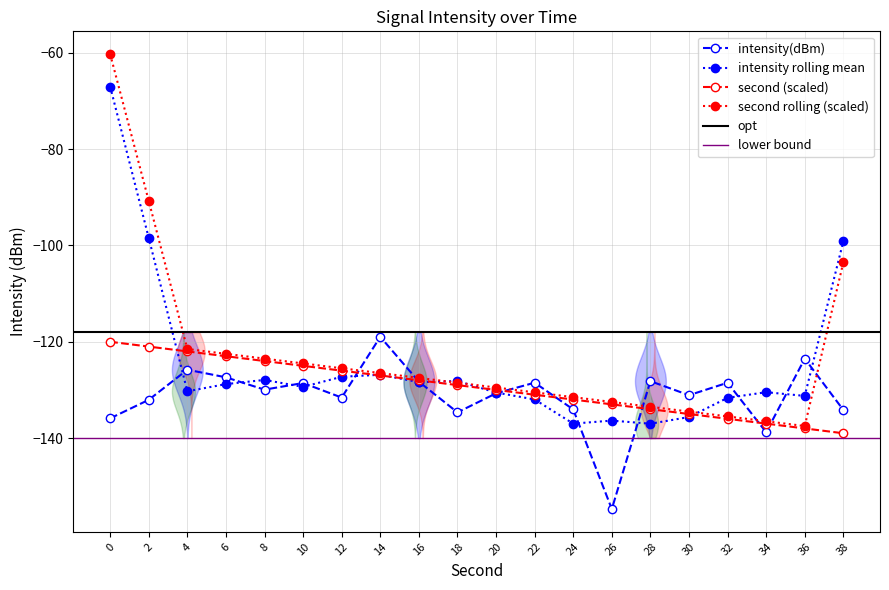

Reading left to right, what are all the values shown in this chart?

intensity(dBm): 0=-135.9	2=-132.1	4=-125.8	6=-127.4	8=-129.9	10=-128.6	12=-131.6	14=-119.0	16=-128.3	18=-134.7	20=-130.7	22=-128.5	24=-134.1	26=-154.7	28=-128.2	30=-131.1	32=-128.5	34=-138.8	36=-123.5	38=-134.2
second: 0=-120.0	2=-121.0	4=-122.0	6=-123.0	8=-124.0	10=-125.0	12=-126.0	14=-127.0	16=-128.0	18=-129.0	20=-130.0	22=-131.0	24=-132.0	26=-133.0	28=-134.0	30=-135.0	32=-136.0	34=-137.0	36=-138.0	38=-139.0